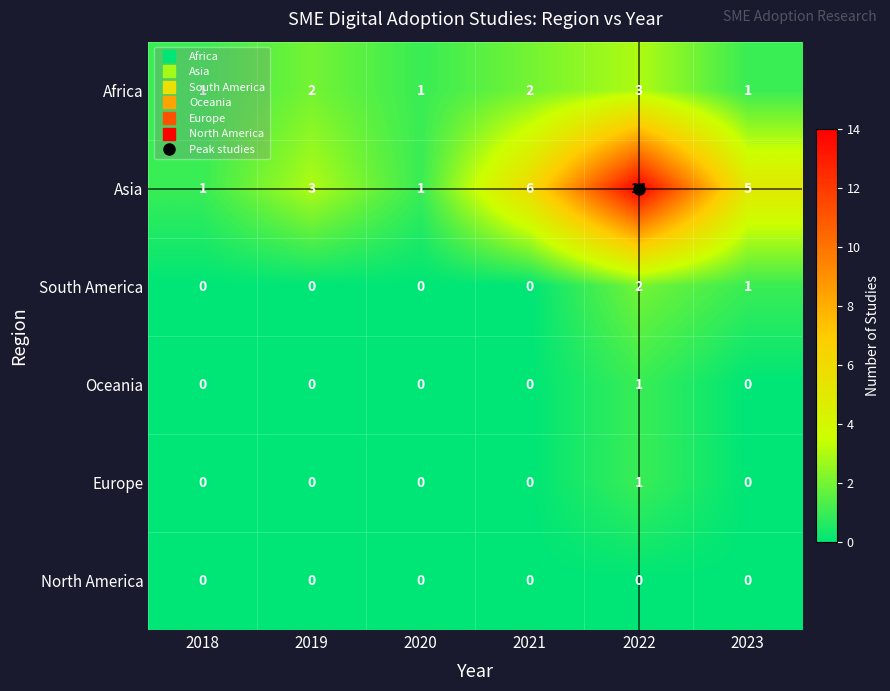

True or false: Africa has a value of 2 at 2021.

True